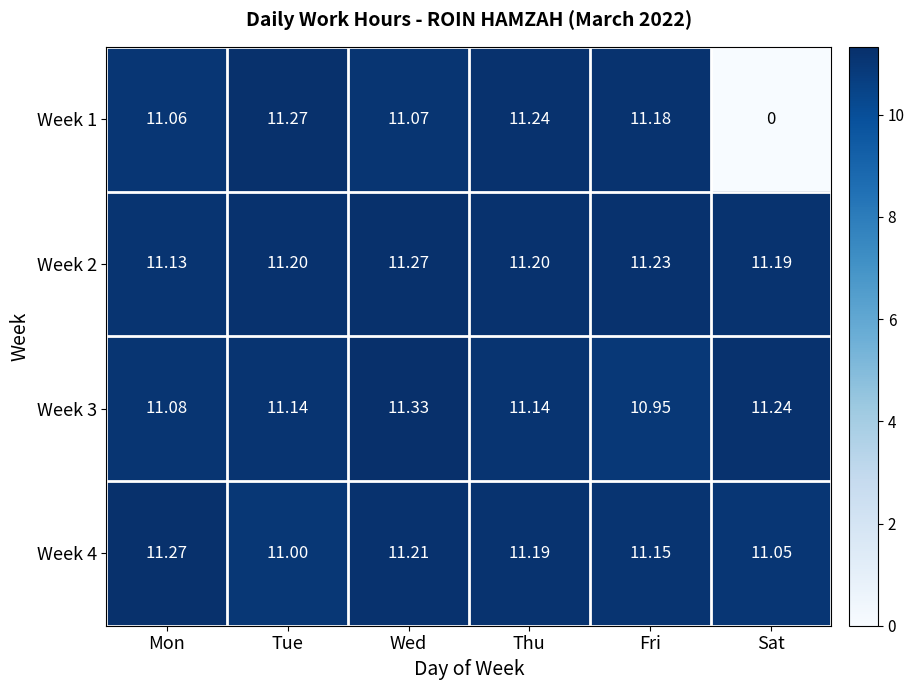

Is the value of Week 2 at Sat greater than the value of Week 4 at Sat?

Yes